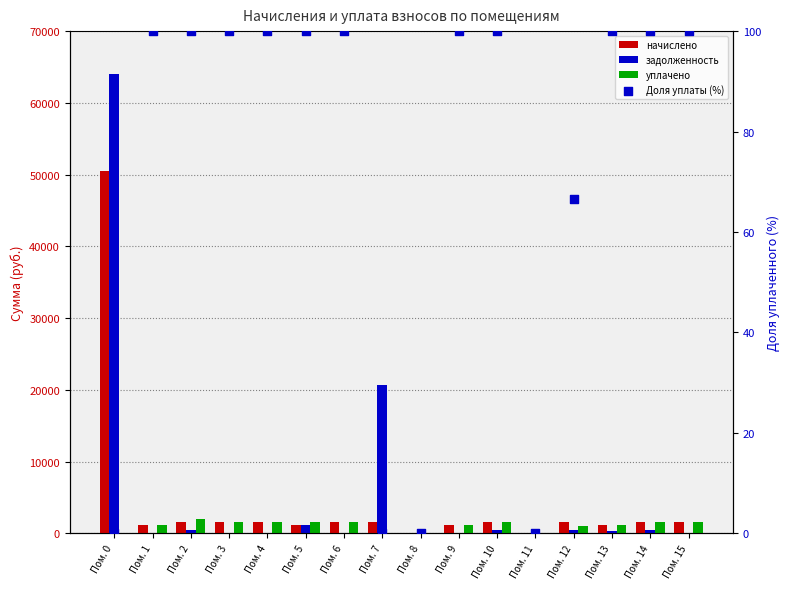

Is the value of Доля уплаты (%) at Пом. 13 greater than the value of начислено at Пом. 12?

No